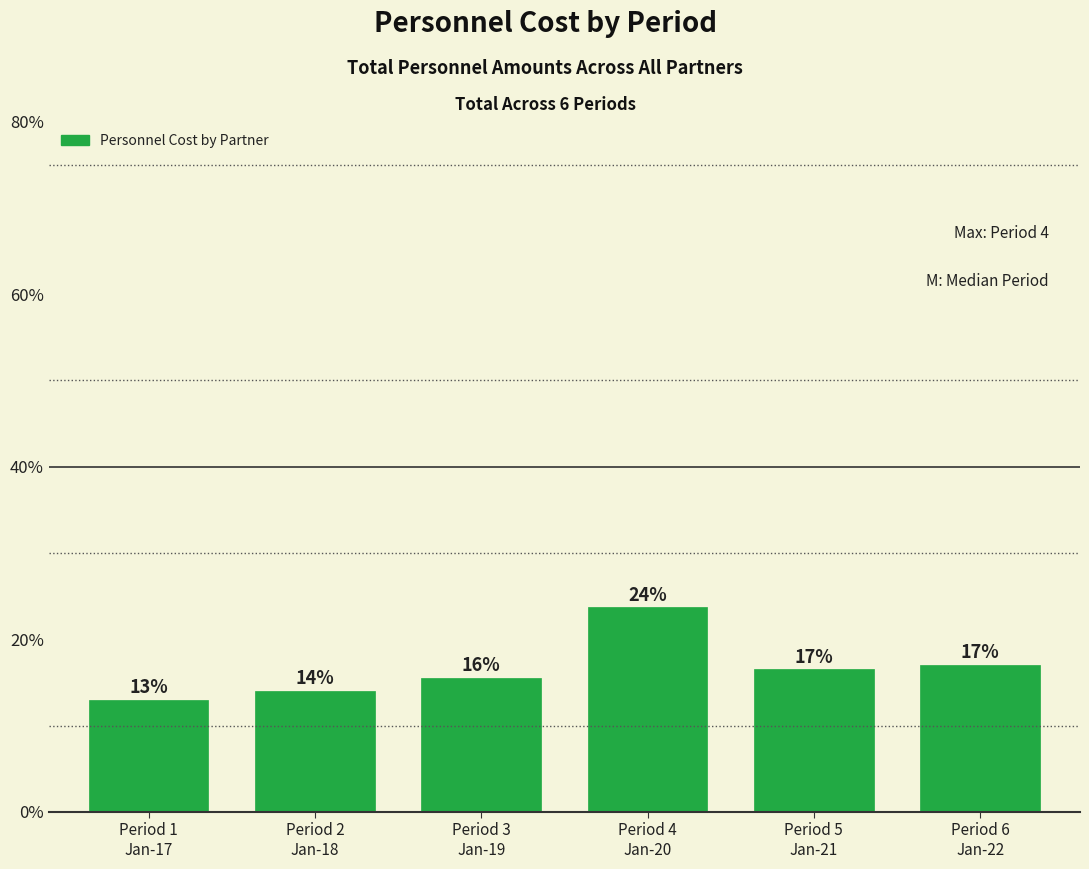

True or false: the data shows 12649441.2 at Period 4
Jan-20.

True